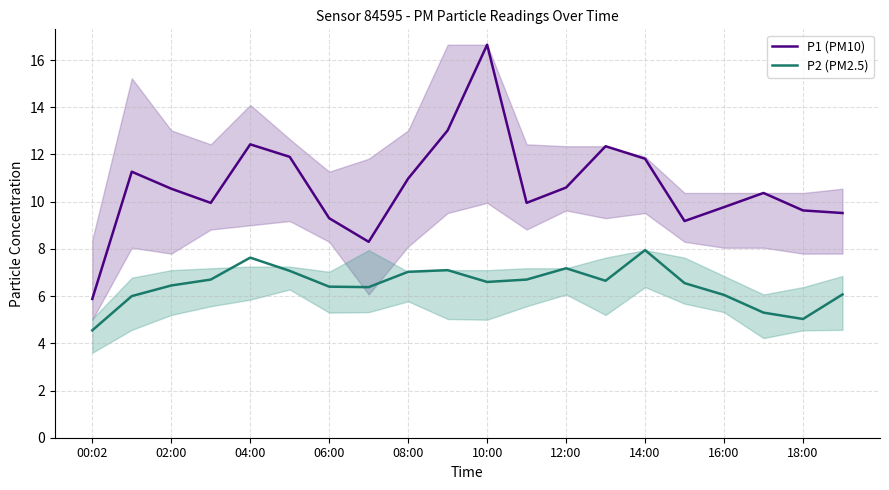

List the series in order of their peak value, highest first.

P1 (PM10), P2 (PM2.5)